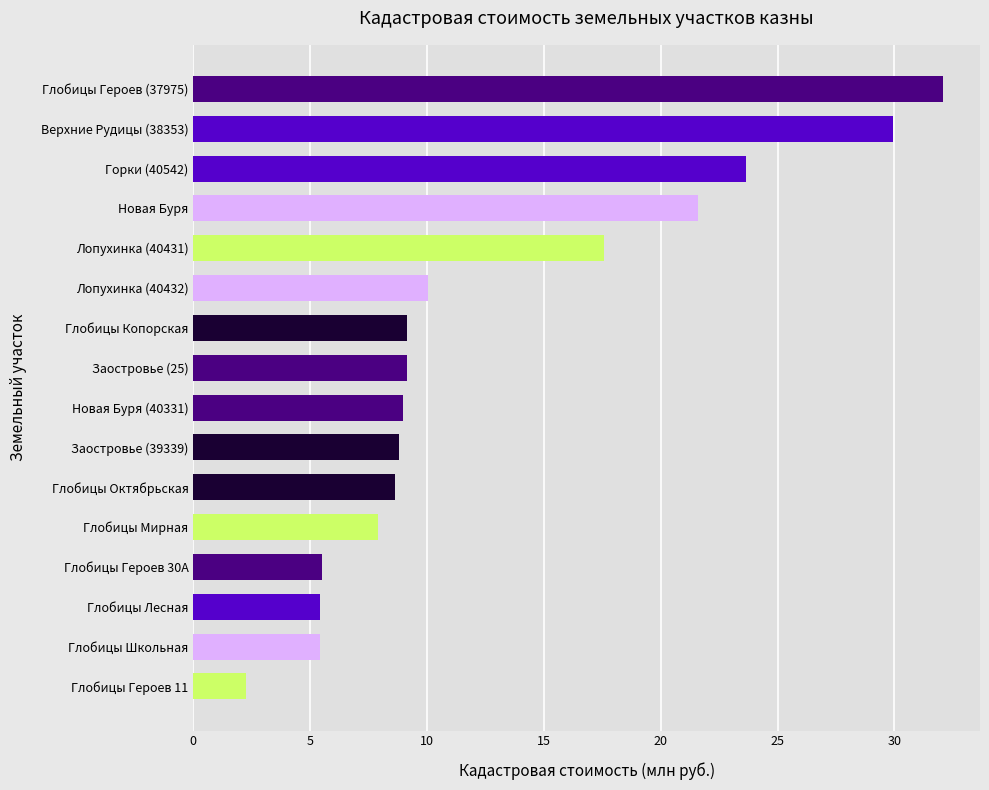

What is the change in value from Глобицы Копорская to Глобицы Героев (37975)?

+22.9